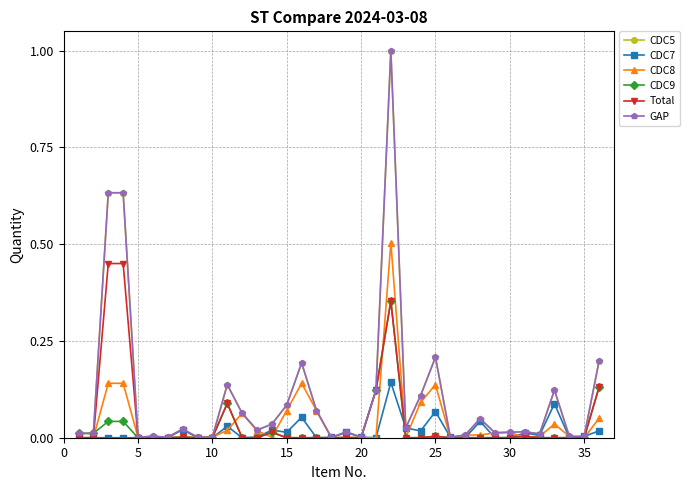

What is the greatest value displayed?

1.0